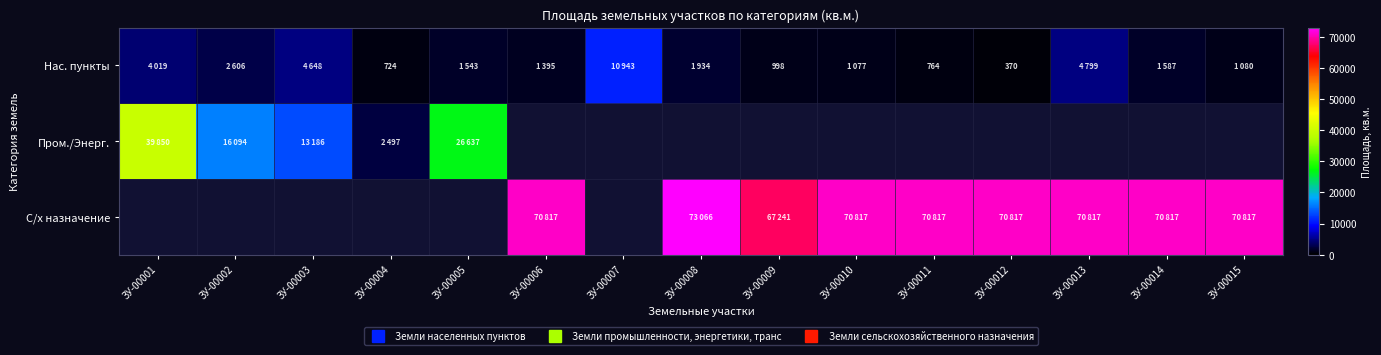

Which has a higher value, ЗУ-00008 or ЗУ-00003?

ЗУ-00003